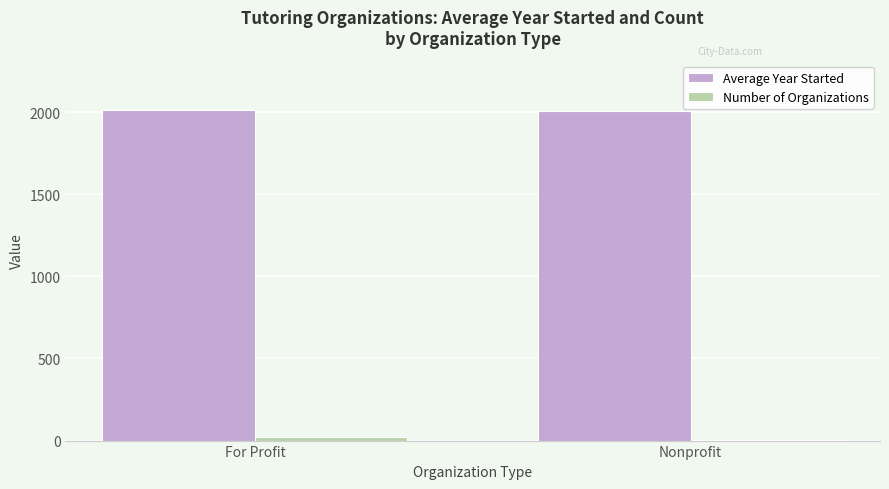

What is the greatest value displayed?

2012.5